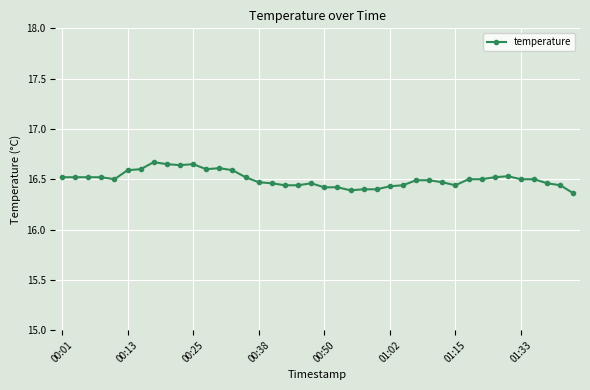

True or false: there are more than 1 points higher than both neighbors.

True